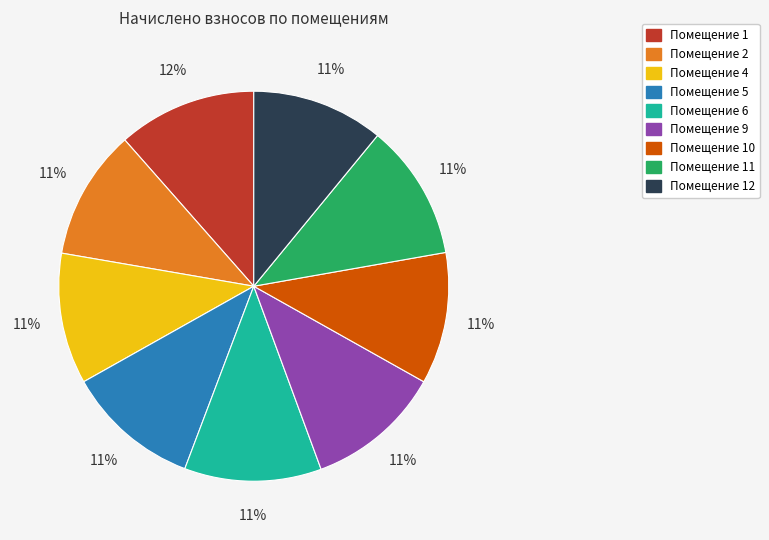

To the nearest percent, what is the difference between the largest and smallest slice percentages?

1%